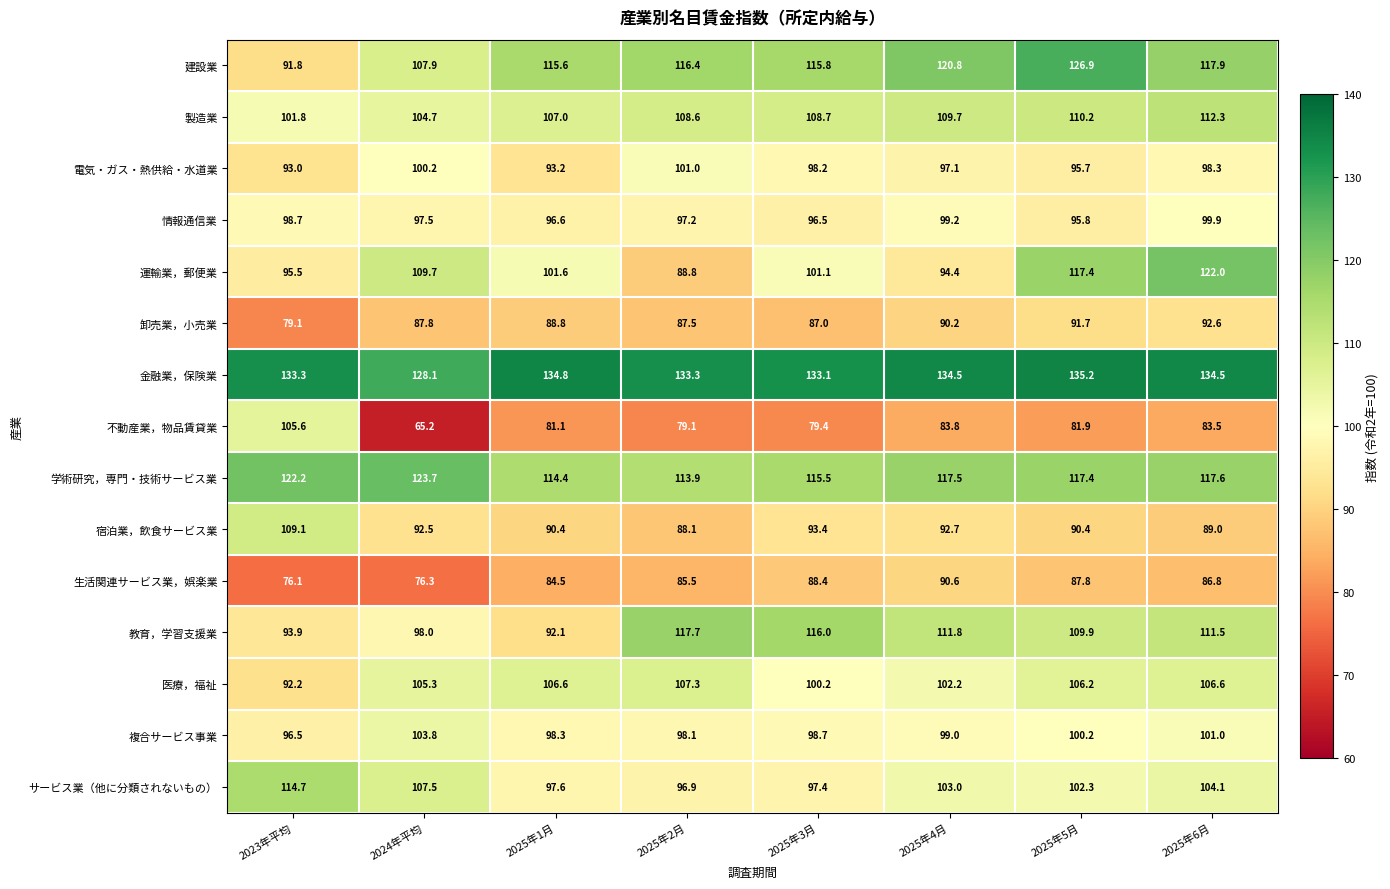

At which category is the sum across all series the highest?

2025年6月